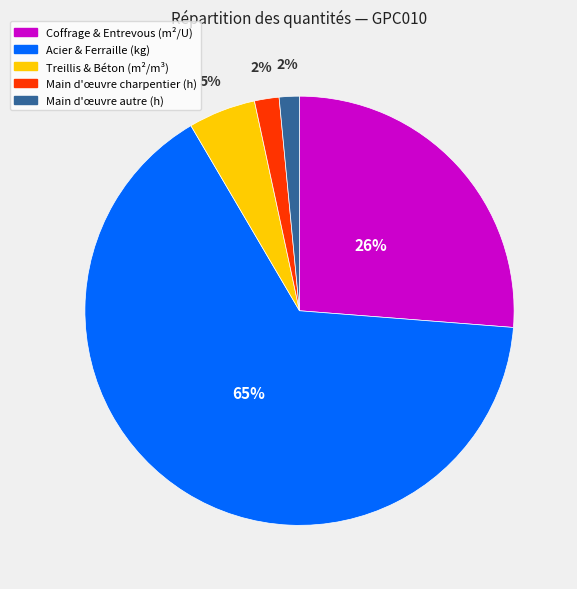

To the nearest percent, what portion does Main d'œuvre charpentier (h) represent?

2%